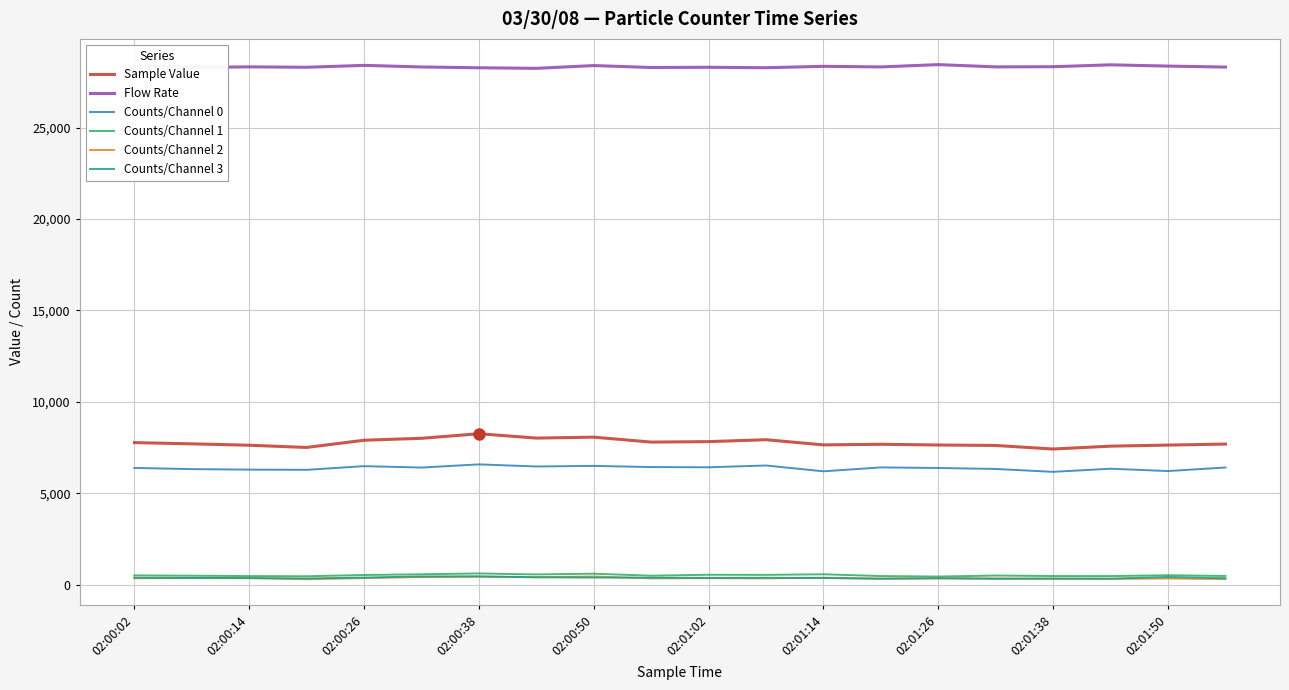

What is the greatest value displayed?

28449